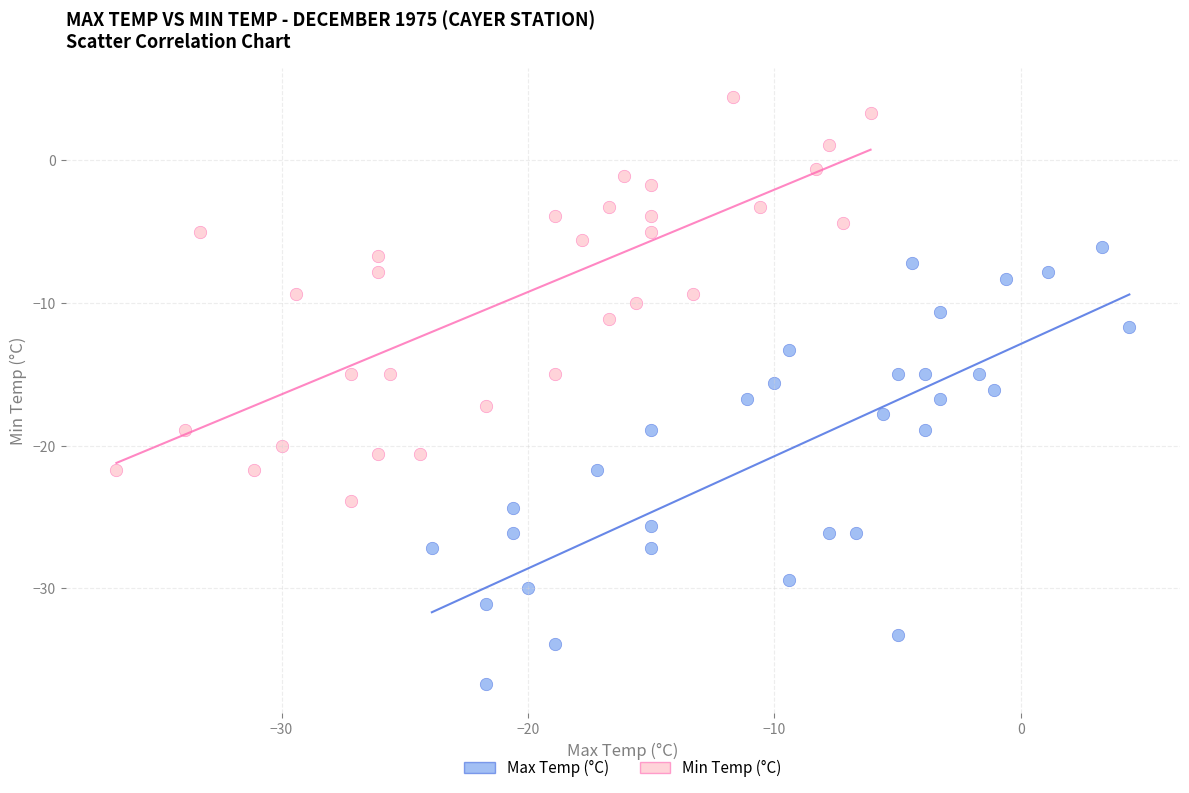

Which series contains the lowest Y value?

Max Temp (°C)